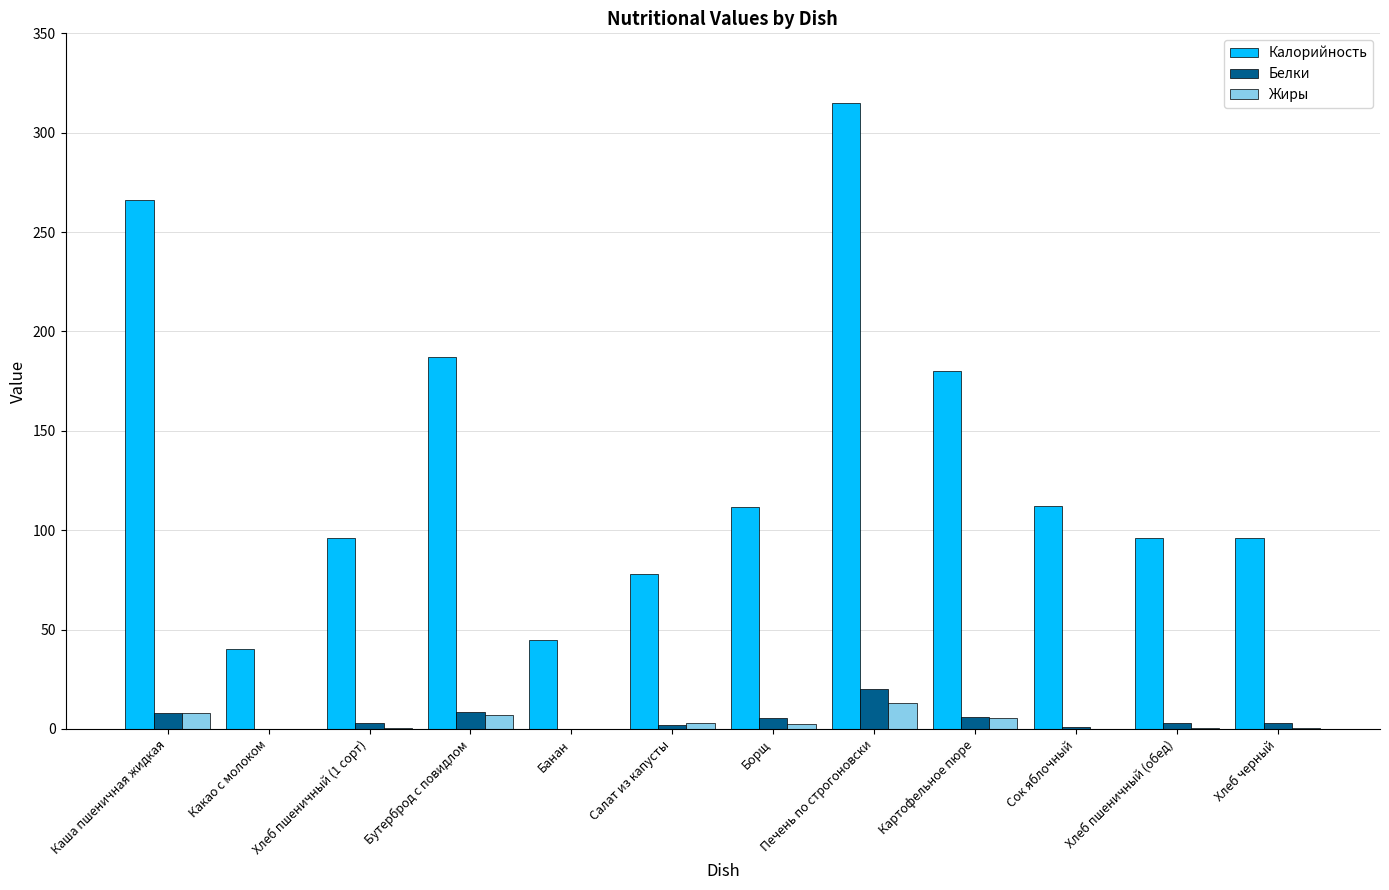

Where does the Белки series first go above 3?

Каша пшеничная жидкая